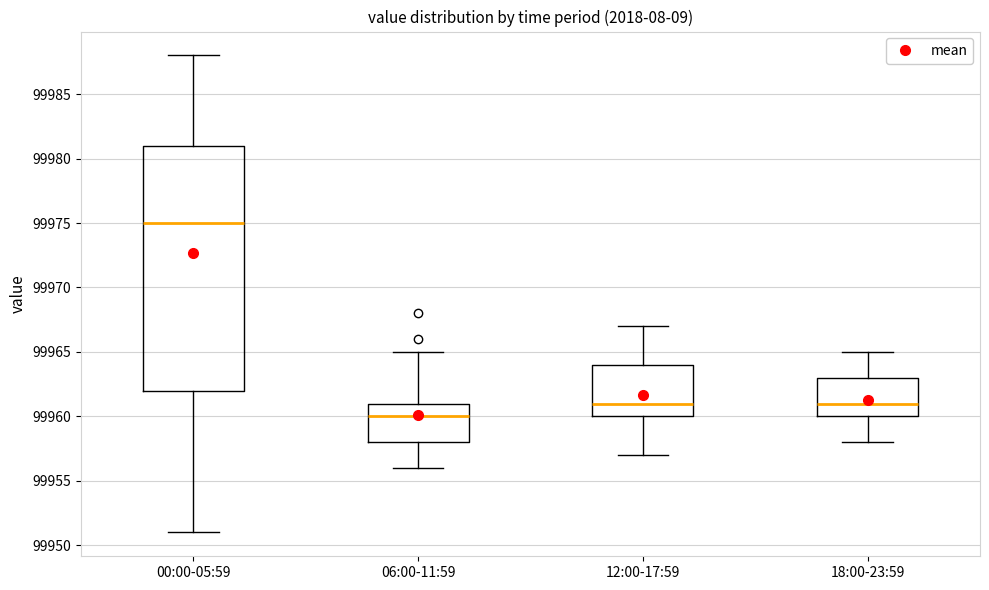

Where is the lower edge of the box for 00:00-05:59 on the y-axis? The values are not printed on the chart, so give them approximately, as read against the axis.

99962